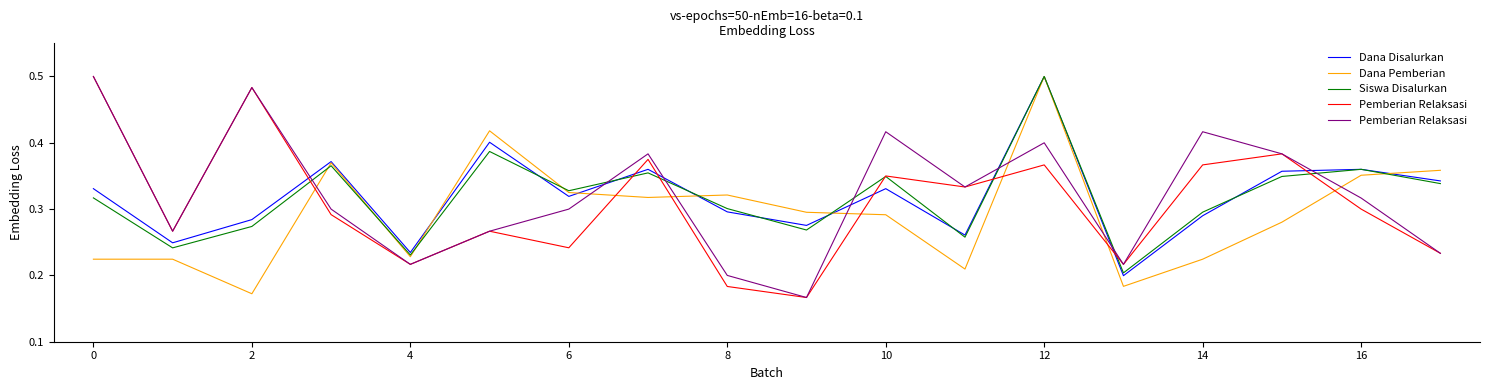

Does the chart have visible grid lines?

No